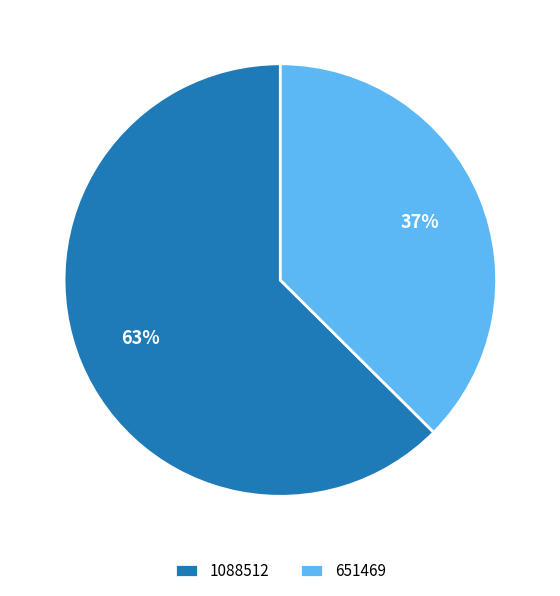

Combined, do 1088512 and 651469 account for over 50%?

Yes